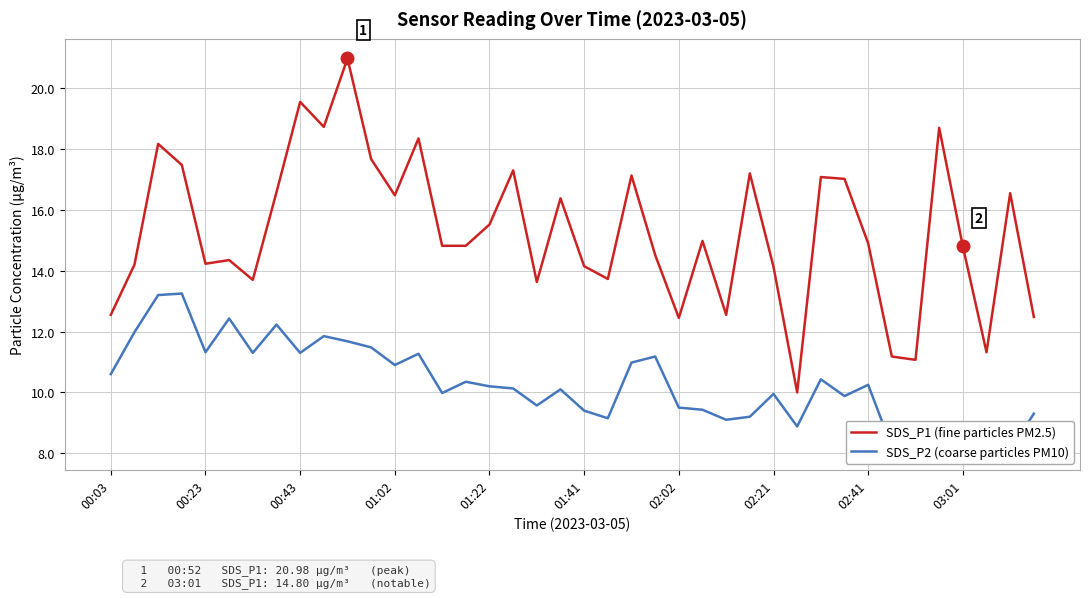

What are all the series names shown in the legend?

SDS_P1 (fine particles PM2.5), SDS_P2 (coarse particles PM10)